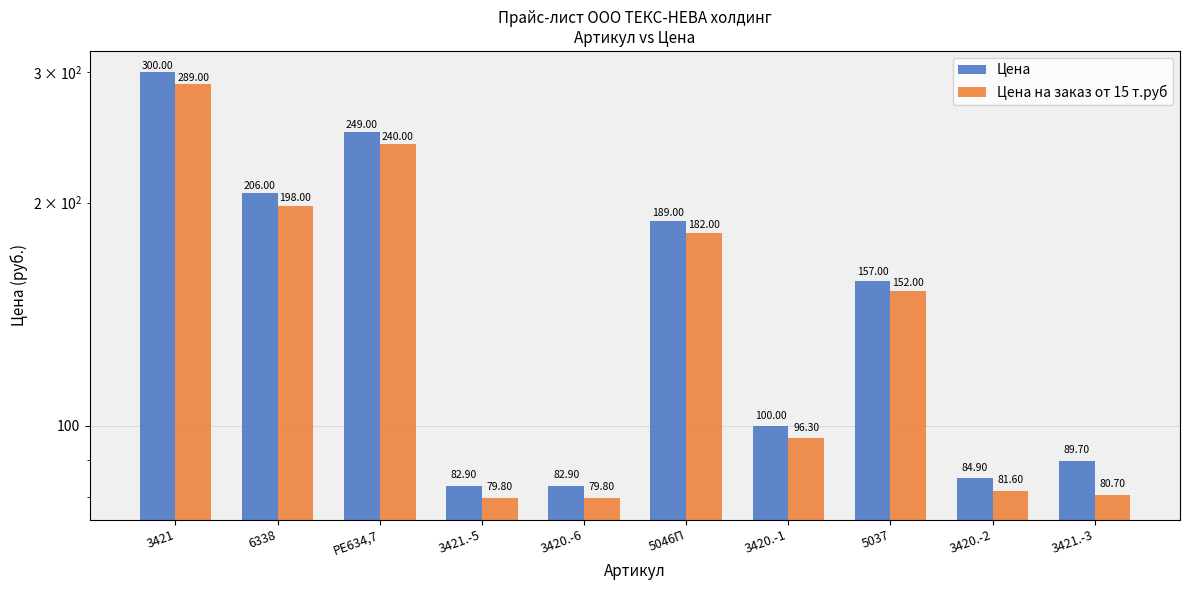

List the series in order of their peak value, highest first.

Цена, Цена на заказ от 15 т.руб